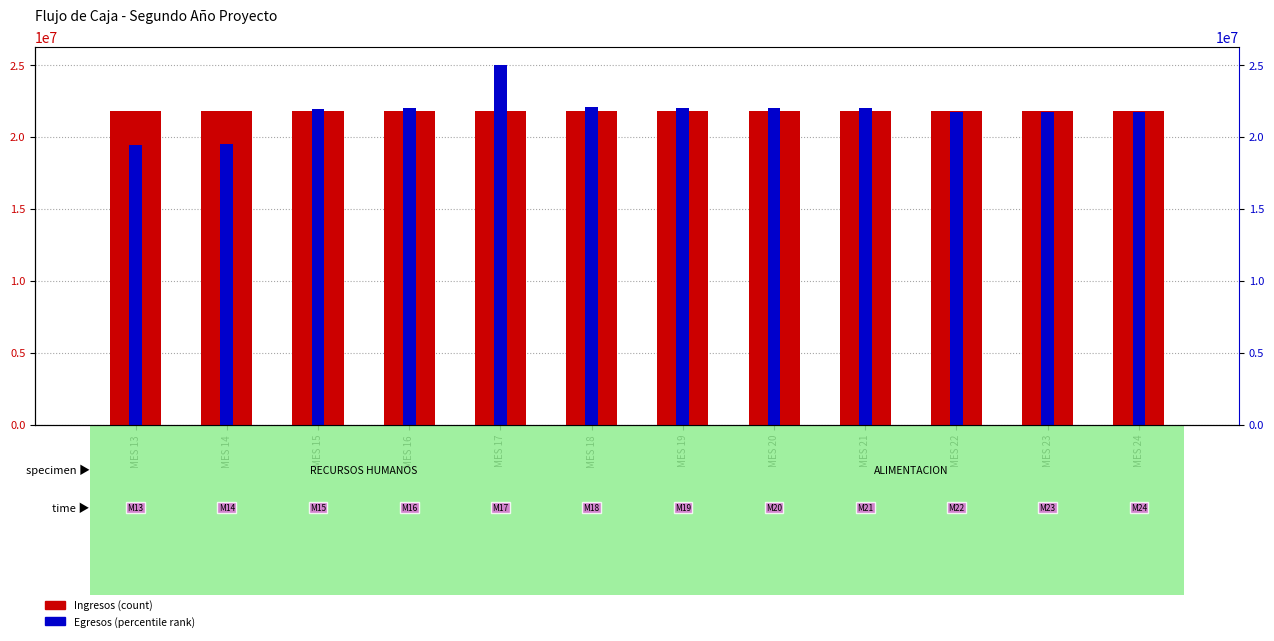

How many bars are there in each group?

2